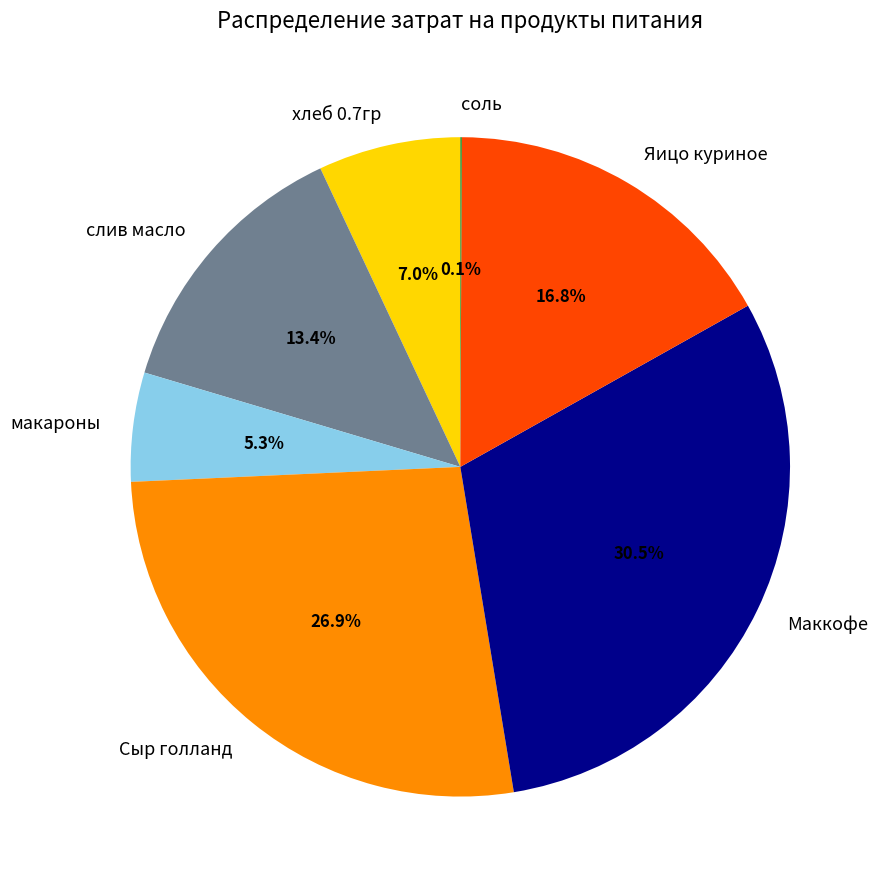

Which category has the biggest portion of the pie?

Маккофе